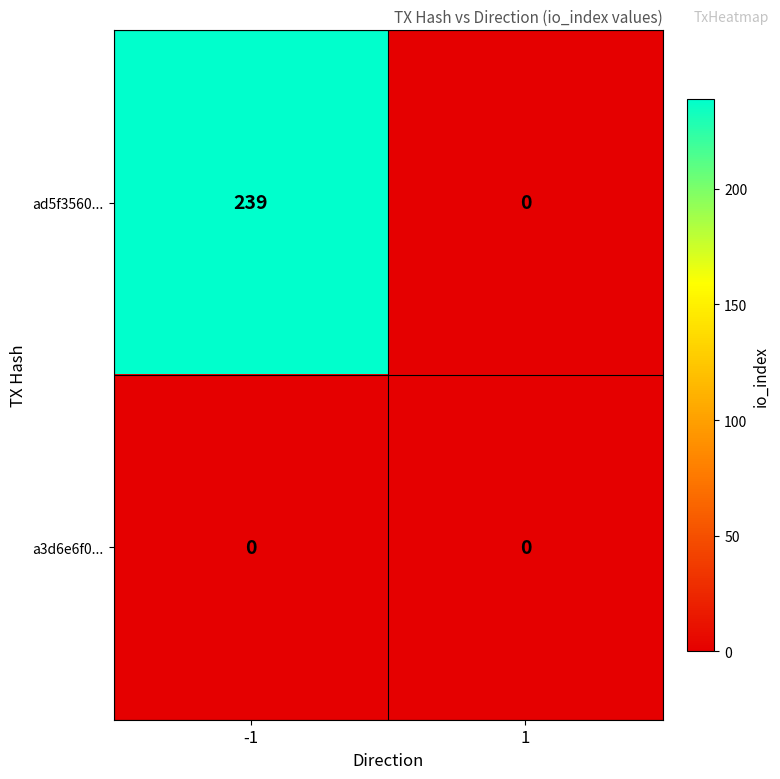

Which series changed the most between -1 and 1?

ad5f3560...